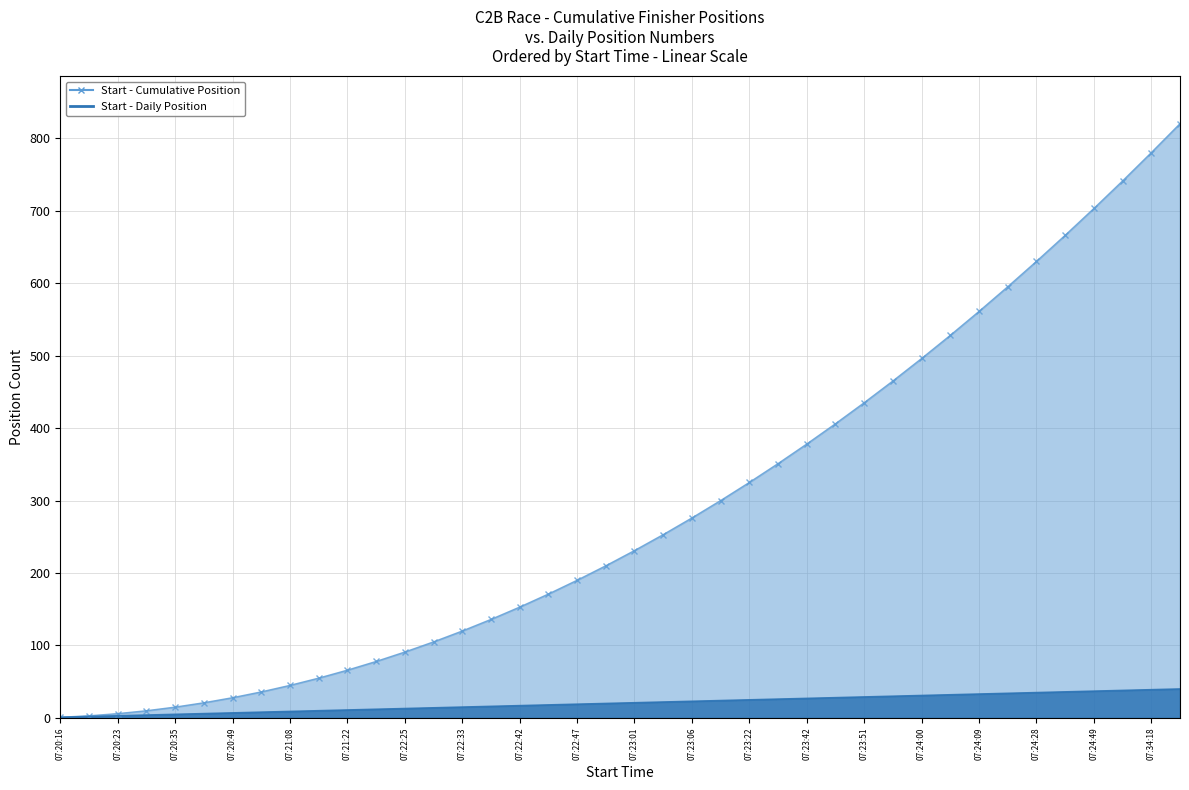

Does the chart have visible grid lines?

Yes